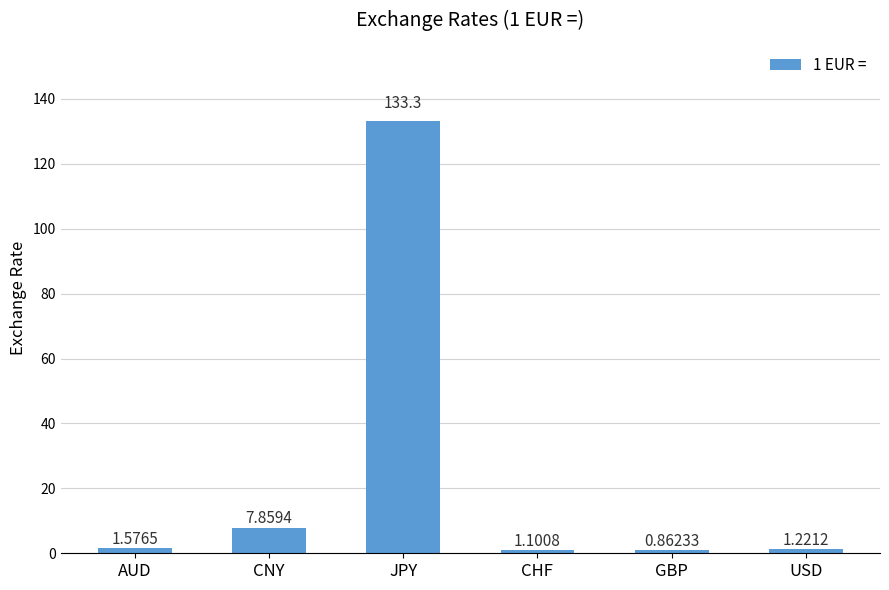

Does the chart contain stacked bars?

No